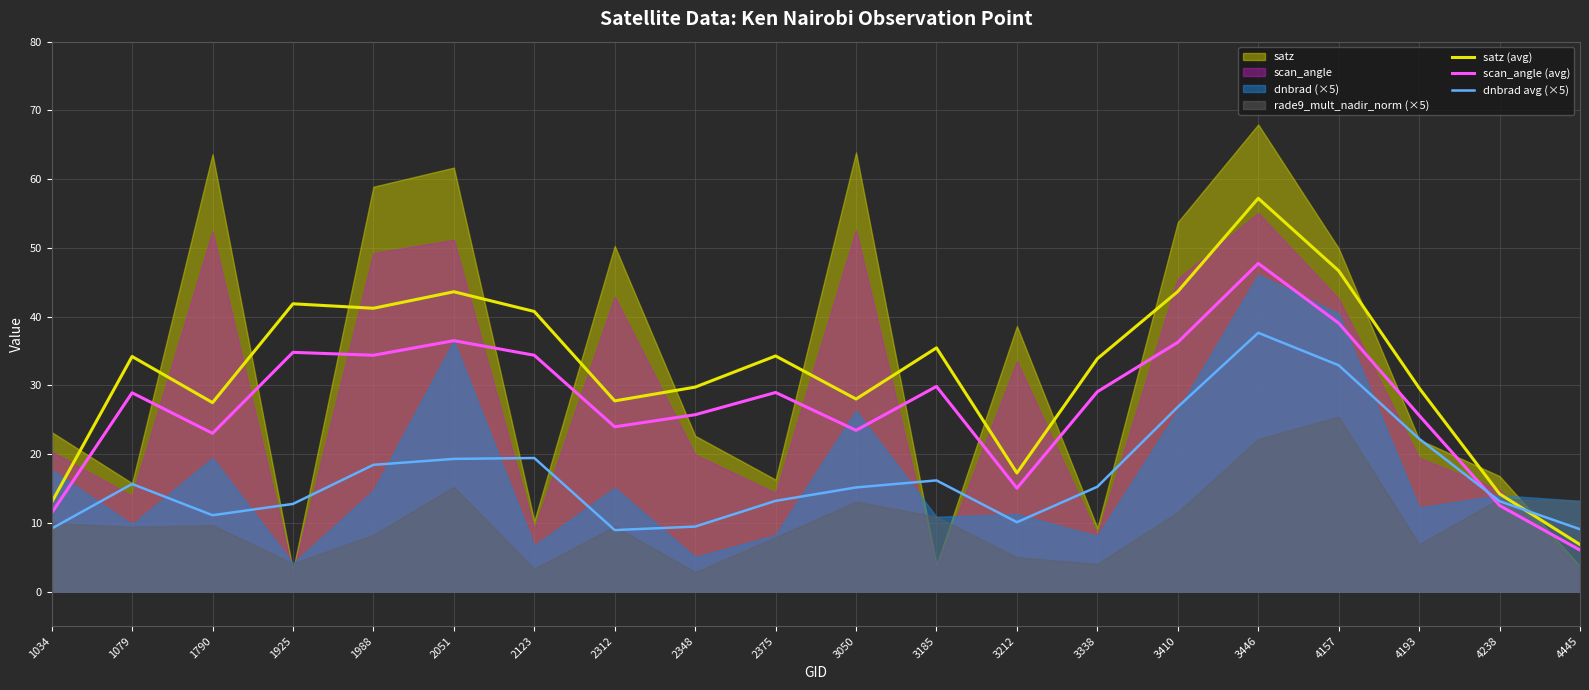

Which series has the largest total across all categories?

satz (avg)